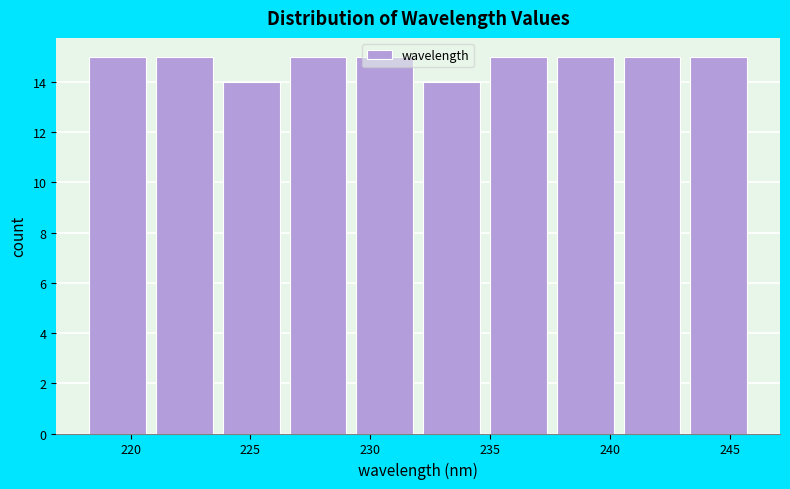

How tall is the bar that spans 229.0 to 232.0 on the x-axis? Neither the bar edges nor the heights are printed on the chart, so give them approximately, as read against the axes.

15